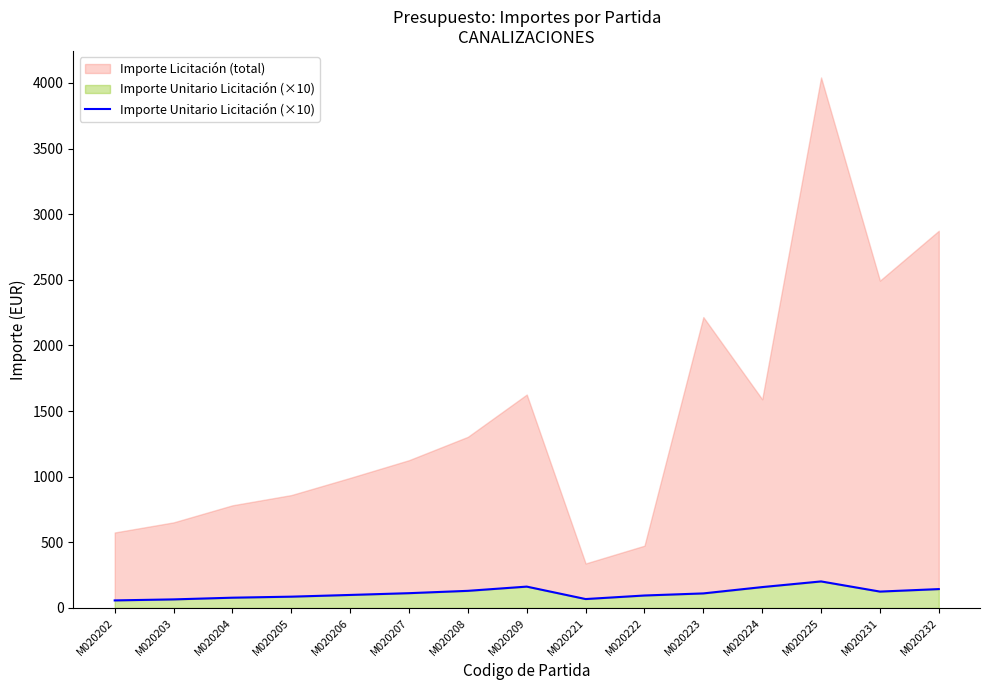

The value at M020232 is 143.7. True or false?

True